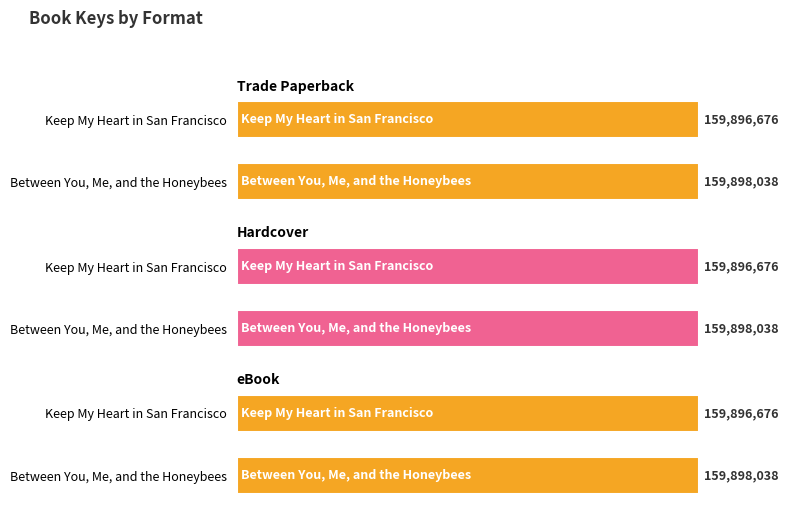

At how many categories does at least one series exceed 159897942?

1